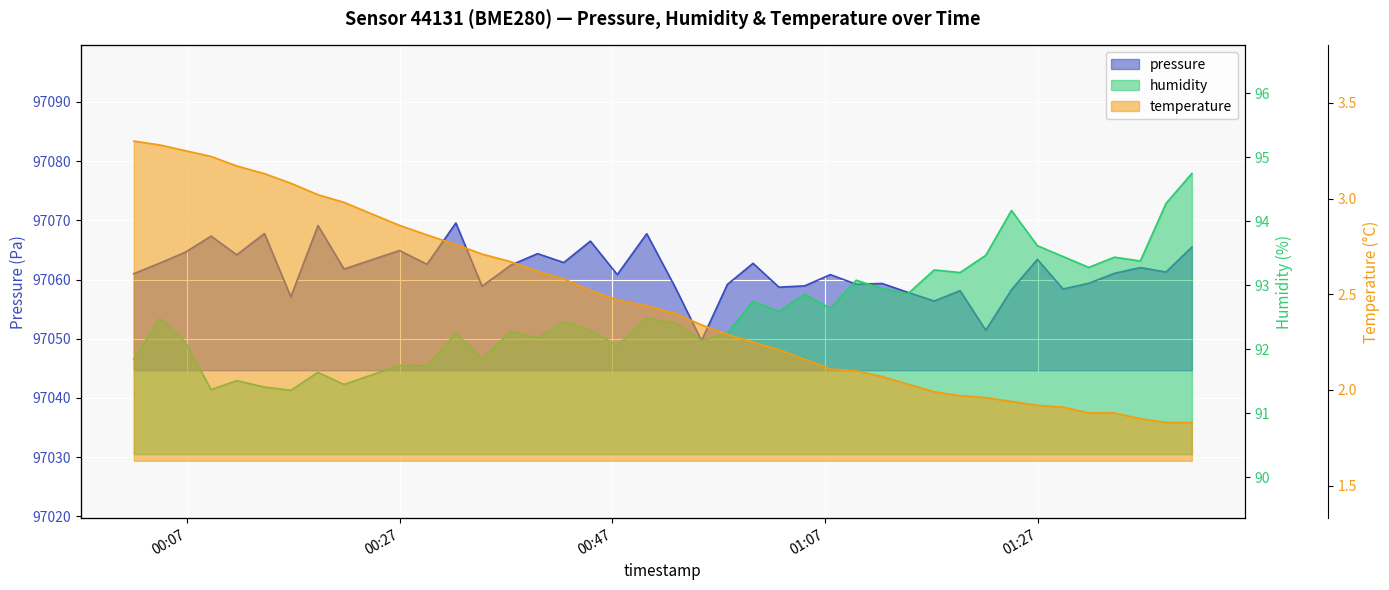

What is the spread (max minus min) of values at 2023-03-03T01:02:40?

97056.5